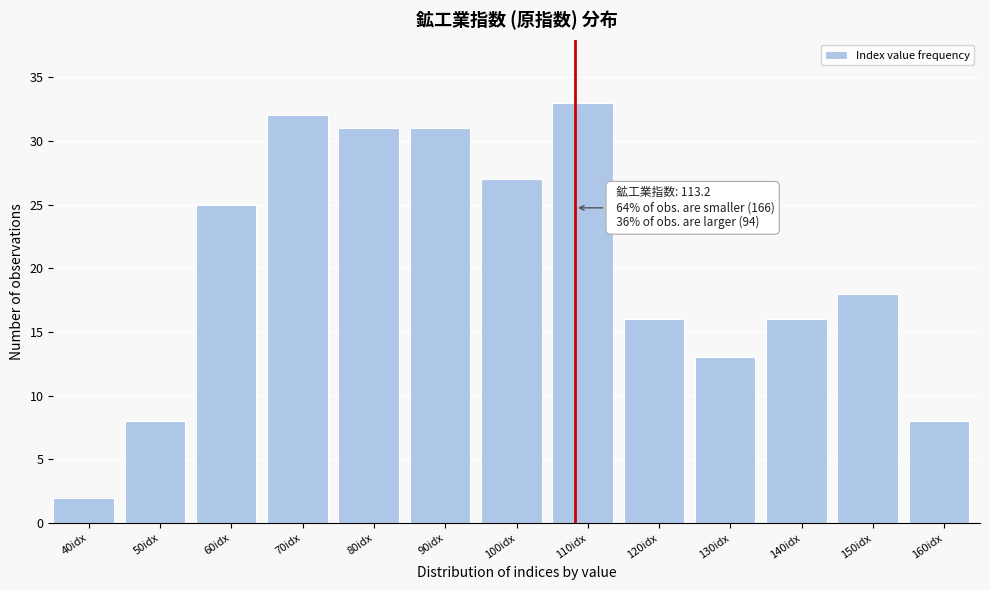

Reading left to right, transcribe all the data shown in this chart.

40idx=2	50idx=8	60idx=25	70idx=32	80idx=31	90idx=31	100idx=27	110idx=33	120idx=16	130idx=13	140idx=16	150idx=18	160idx=8